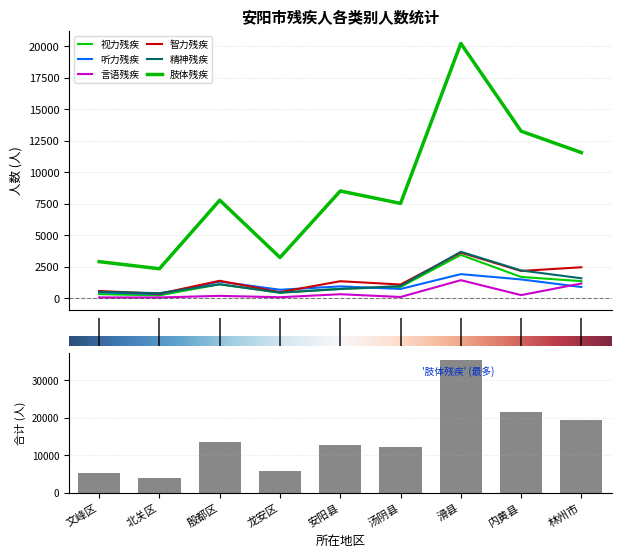

At which category does the chart reach its peak across all series?

6